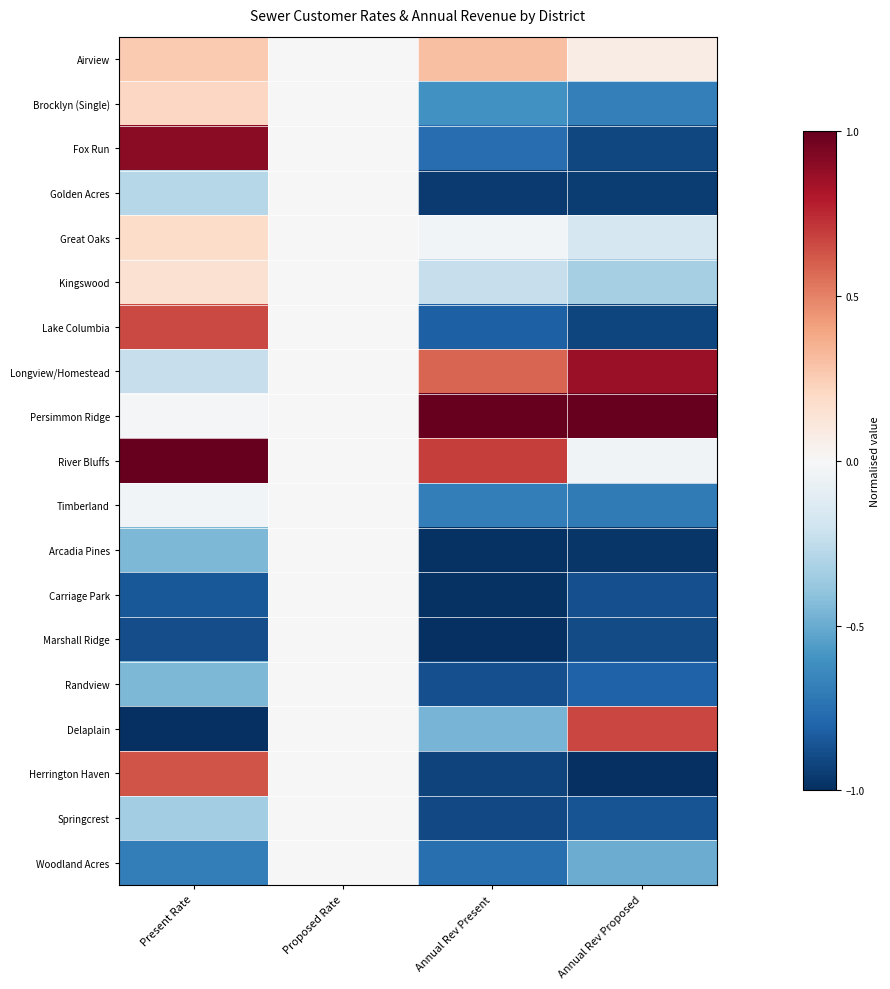

At how many categories does at least one series exceed 0?

3